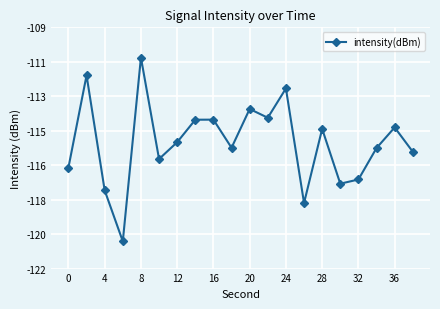

What is the maximum value shown in the chart?

-110.6